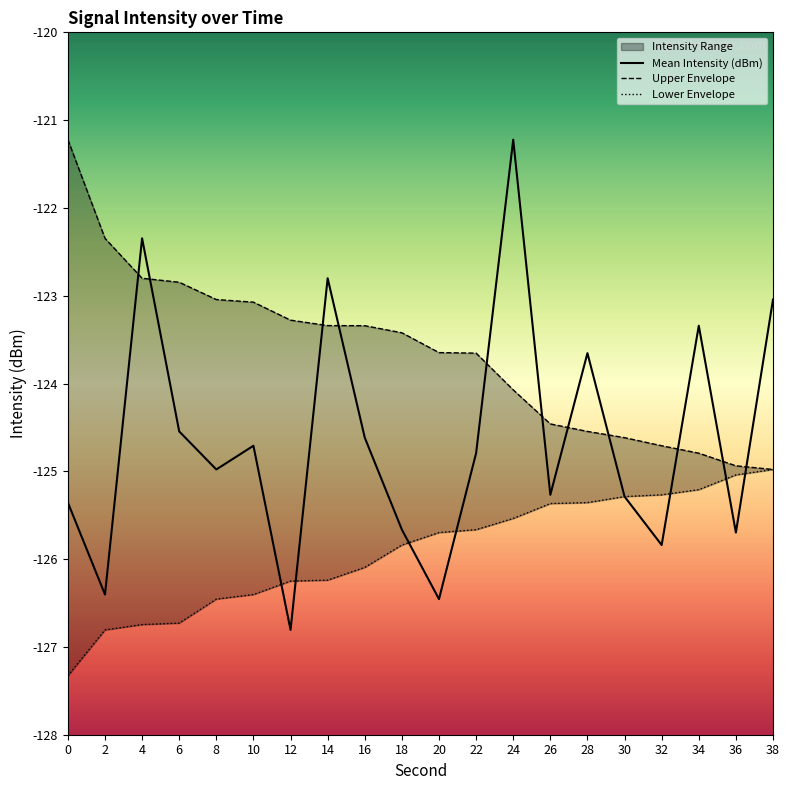

Does the chart display data point markers on the line(s)?

No